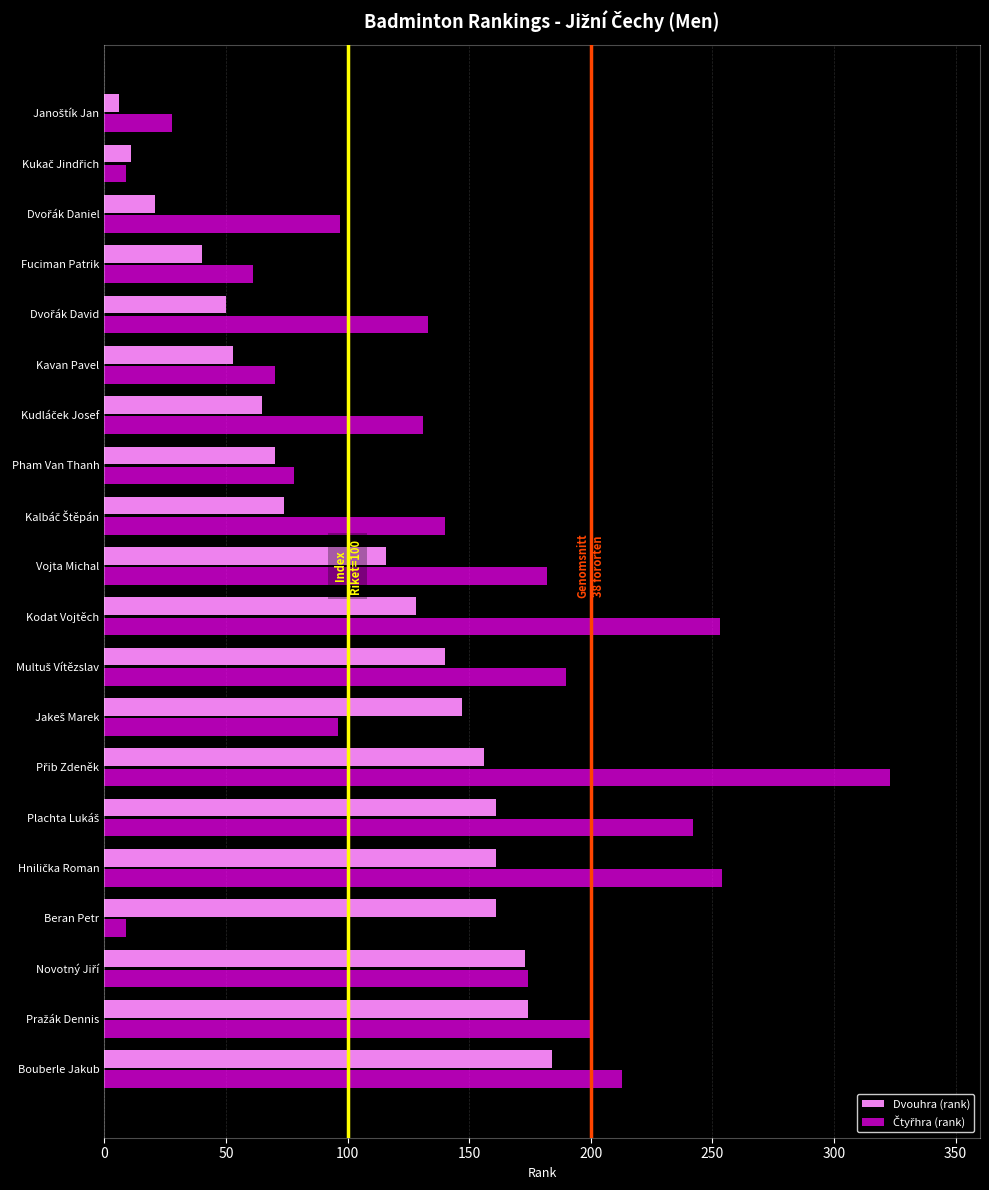

What is the difference between the highest and lowest values at Bouberle Jakub?

29